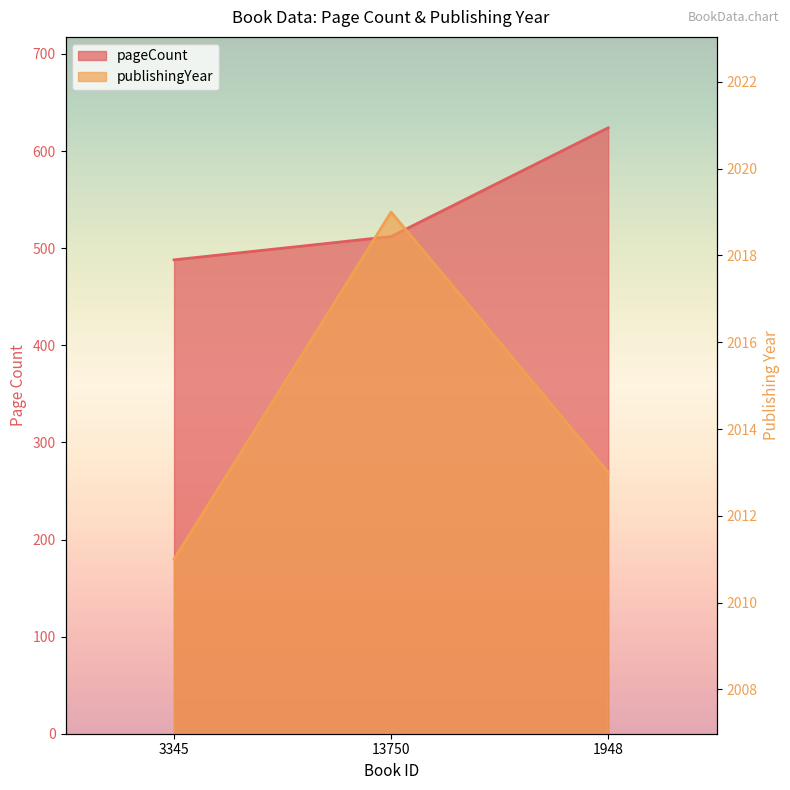

What is the spread (max minus min) of values at 3345?

1523